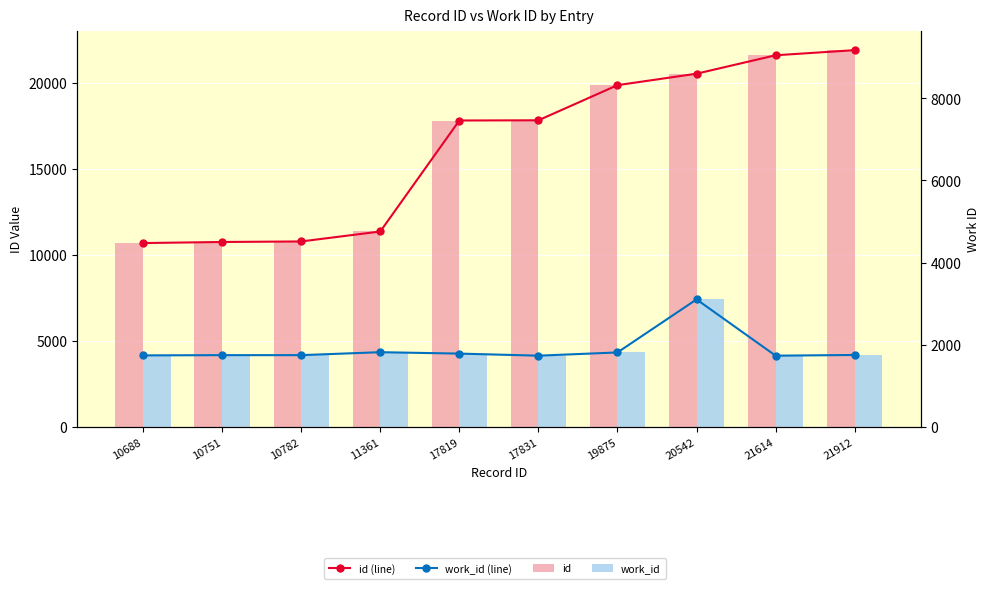

Is the value of work_id (line) at 19875 greater than the value of work_id at 11361?

No